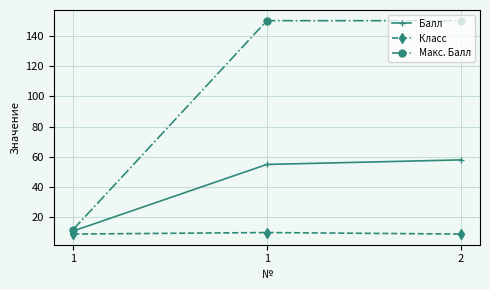

How many lines are shown in the chart?

3